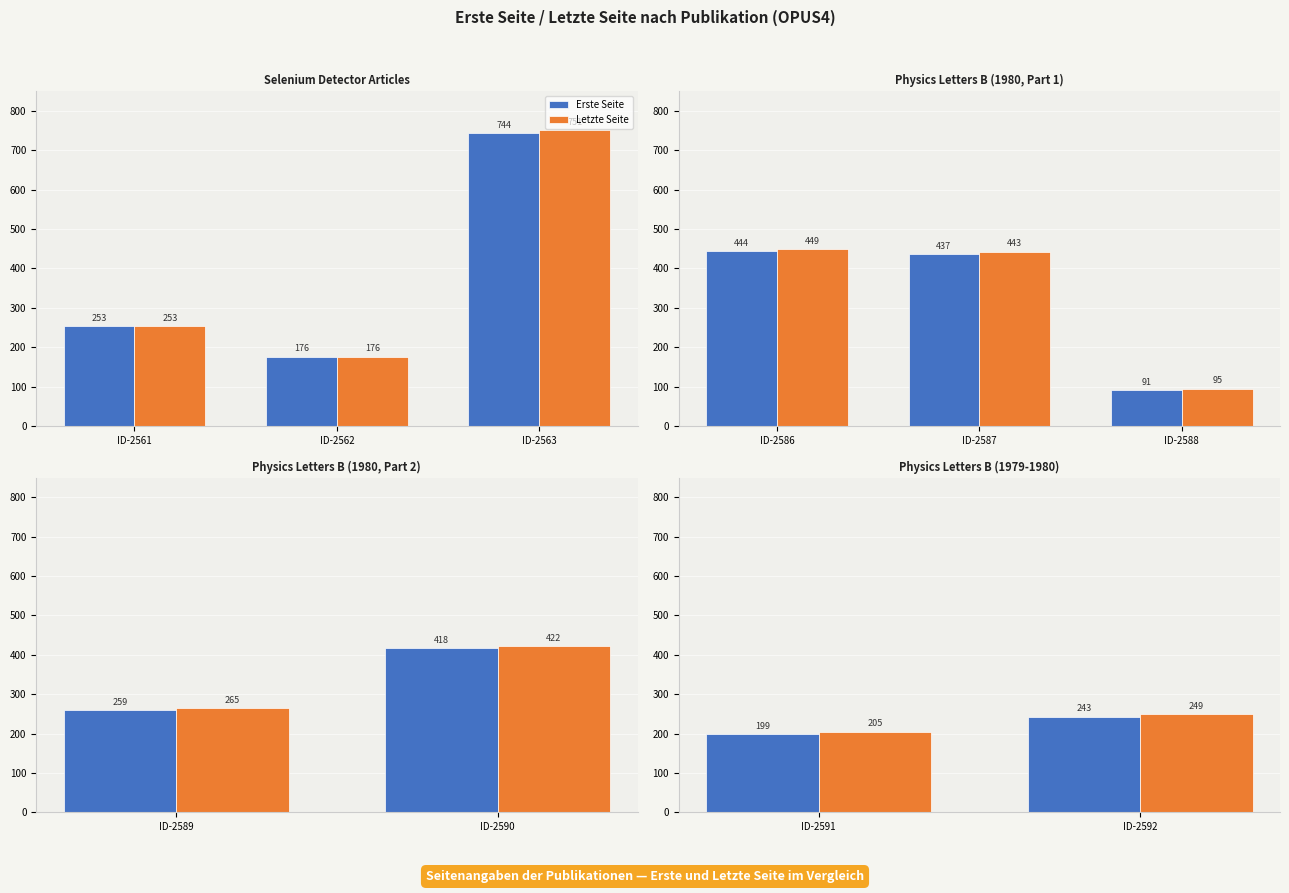

The value of Erste Seite at ID-2592 is 106. True or false?

False